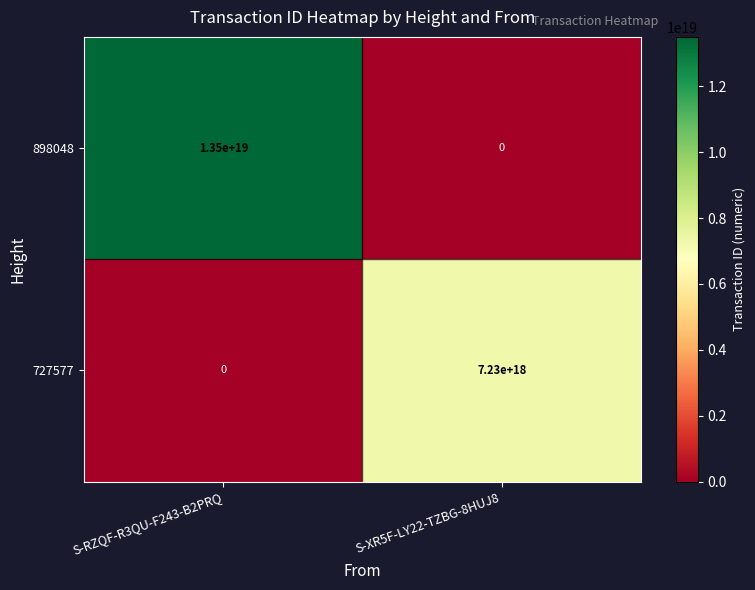

Which series has the largest total across all categories?

898048